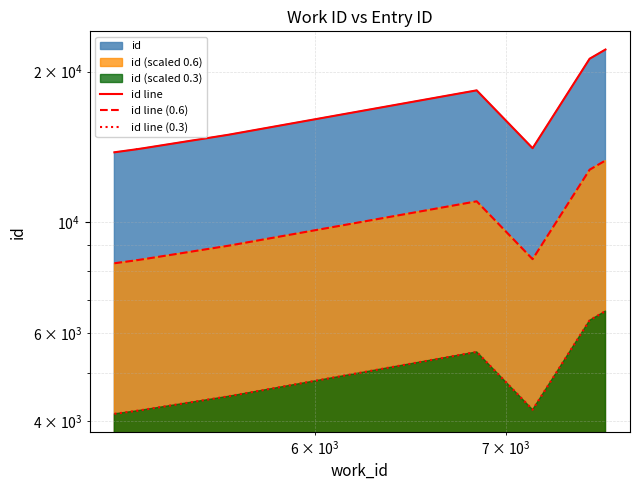

What is the maximum value for id line (0.3)?

6643.8